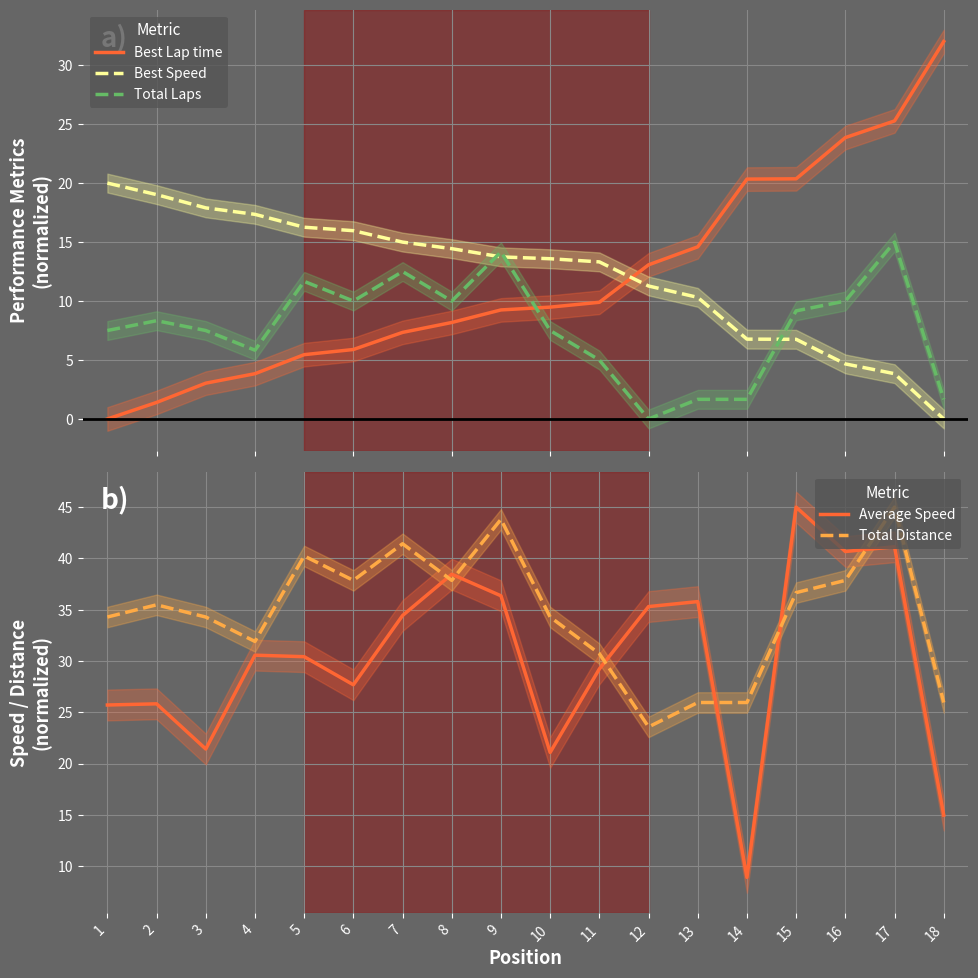

List the series in order of their peak value, highest first.

Average Speed, Total Distance, Best Lap time, Best Speed, Total Laps